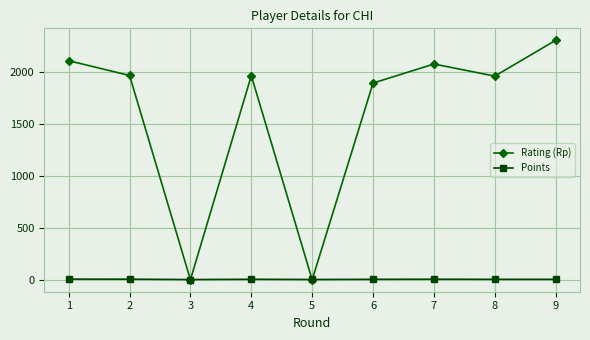

What is the maximum value shown in the chart?

2301.0